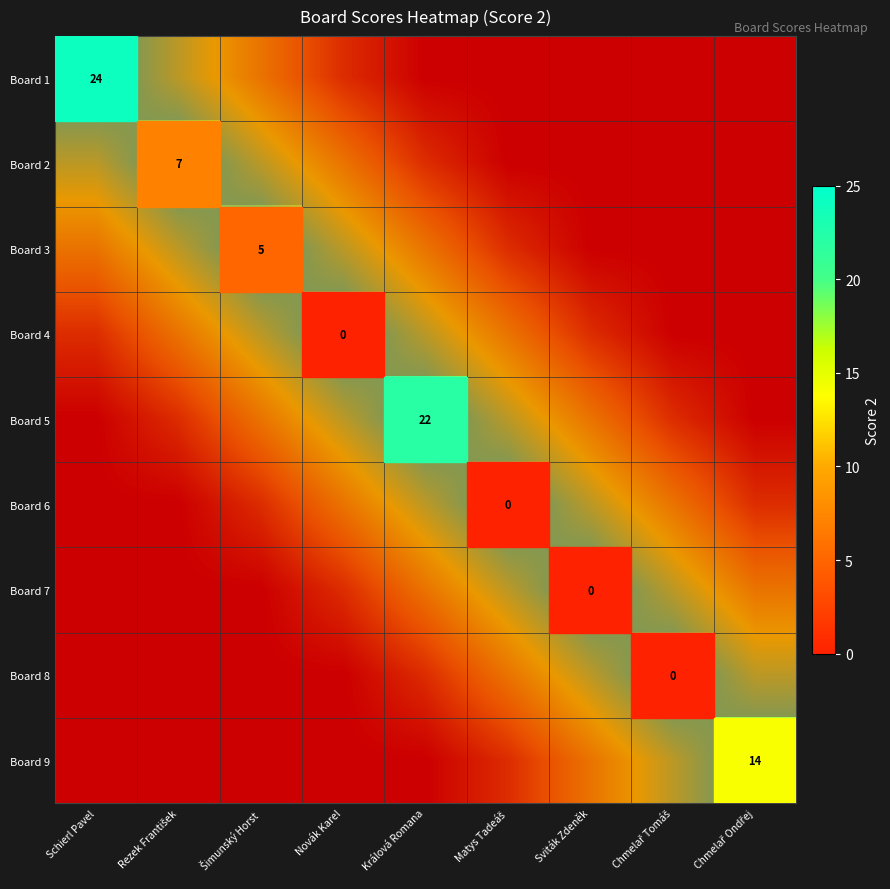

How many distinct data groups are displayed?

9